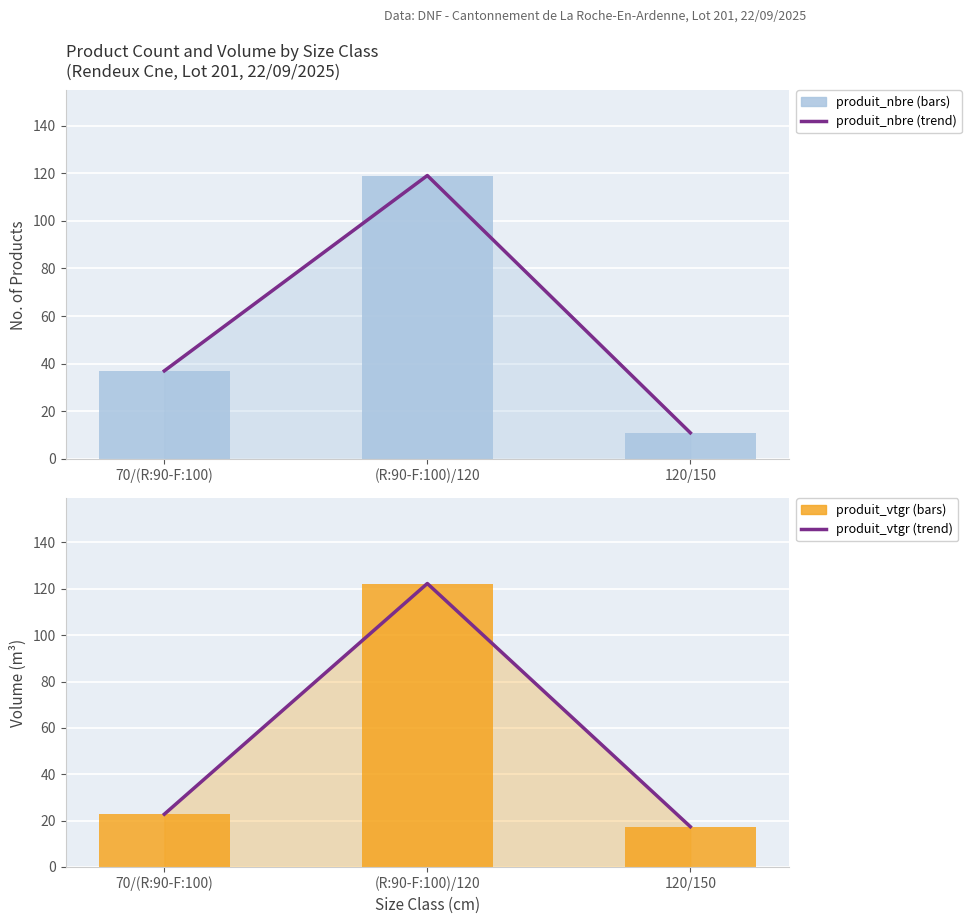

What is the total value across all series at 120/150?

56.8